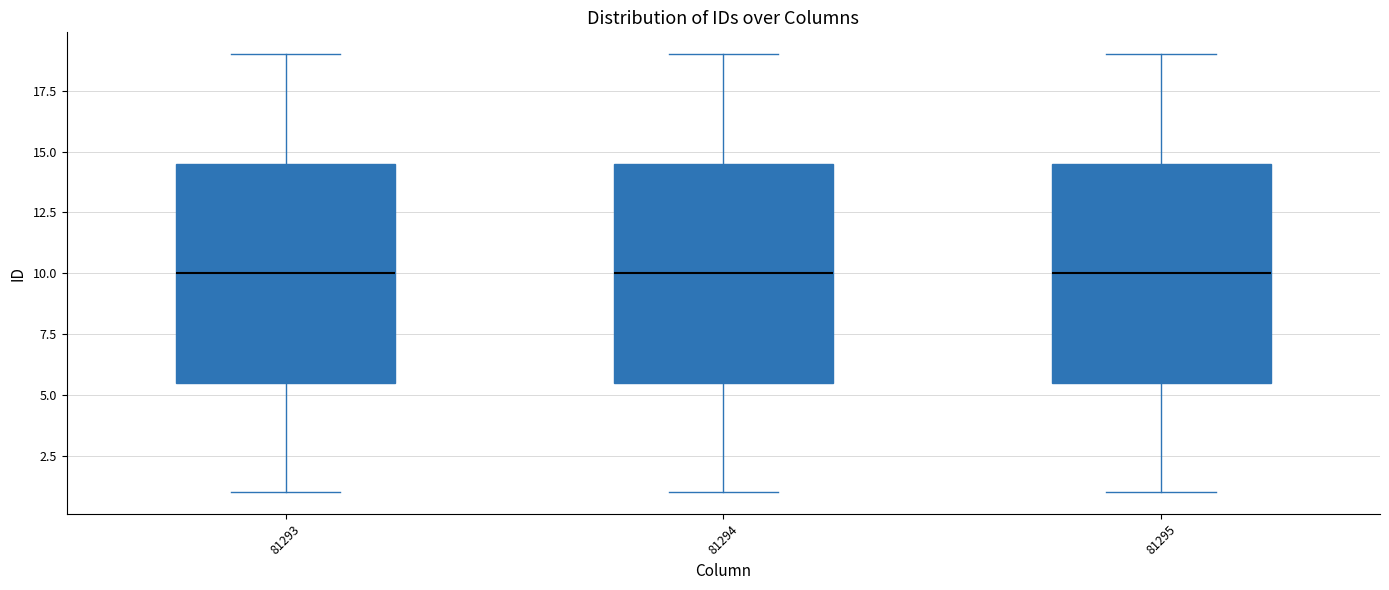

Where is the lower edge of the box at x = 81293 on the y-axis? The values are not printed on the chart, so give them approximately, as read against the axis.

5.5